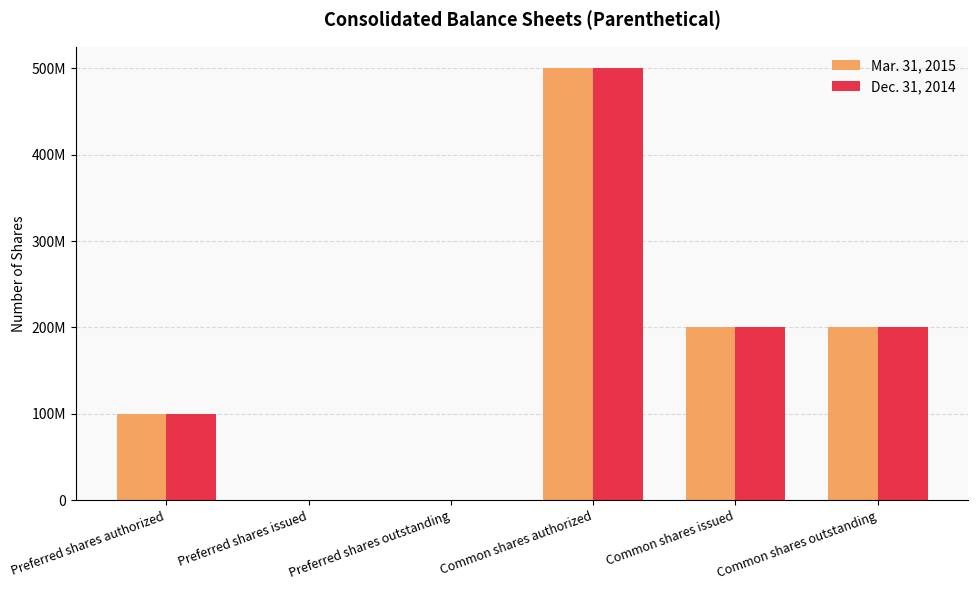

The value of Dec. 31, 2014 at Common shares issued is 65918903. True or false?

False